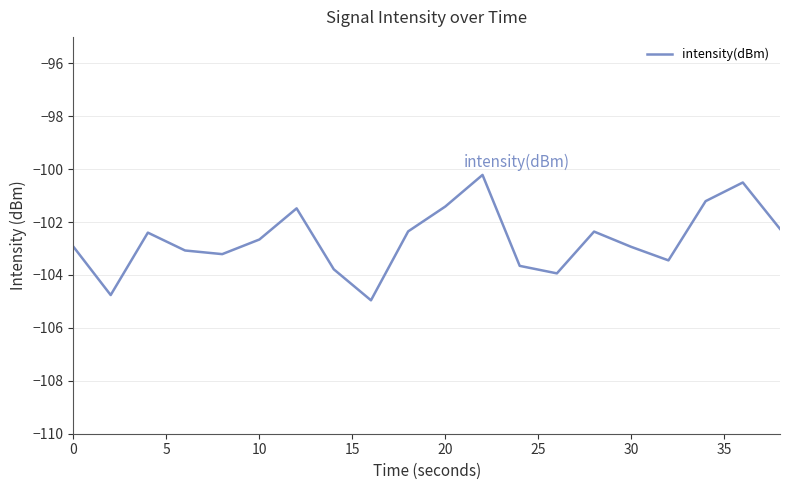

What is the minimum value shown in the chart?

-105.0